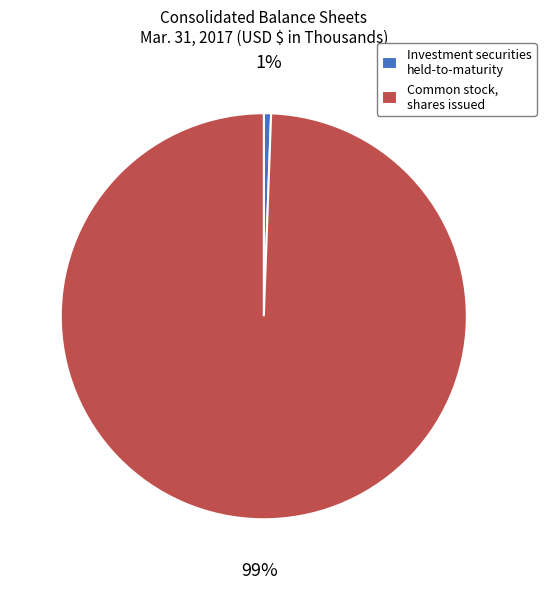

Is the sum of Investment securities held-to-maturity and Common stock, shares issued greater than half?

Yes